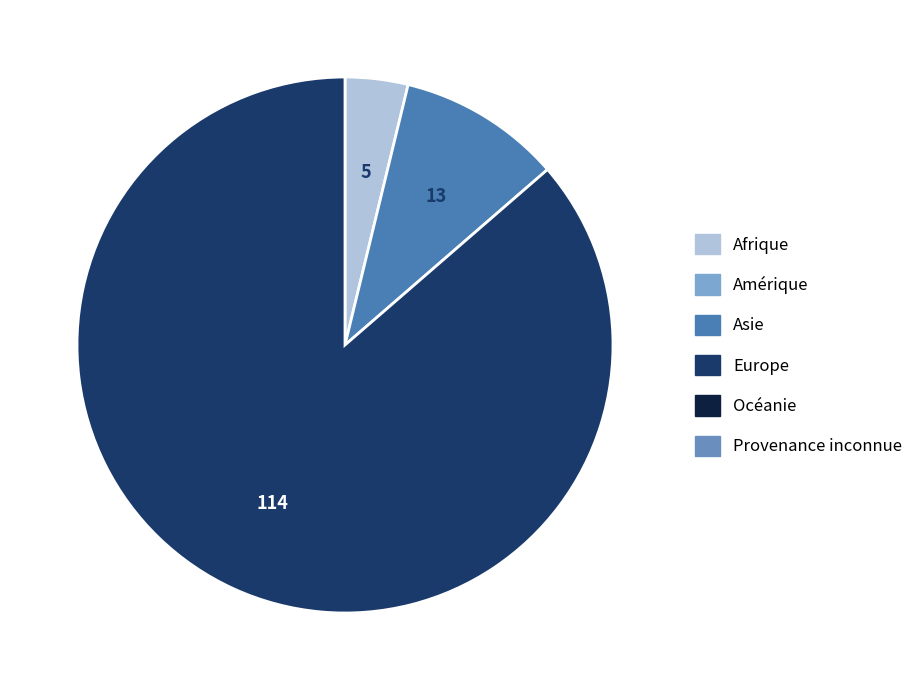

Is there a majority slice in this chart?

Yes